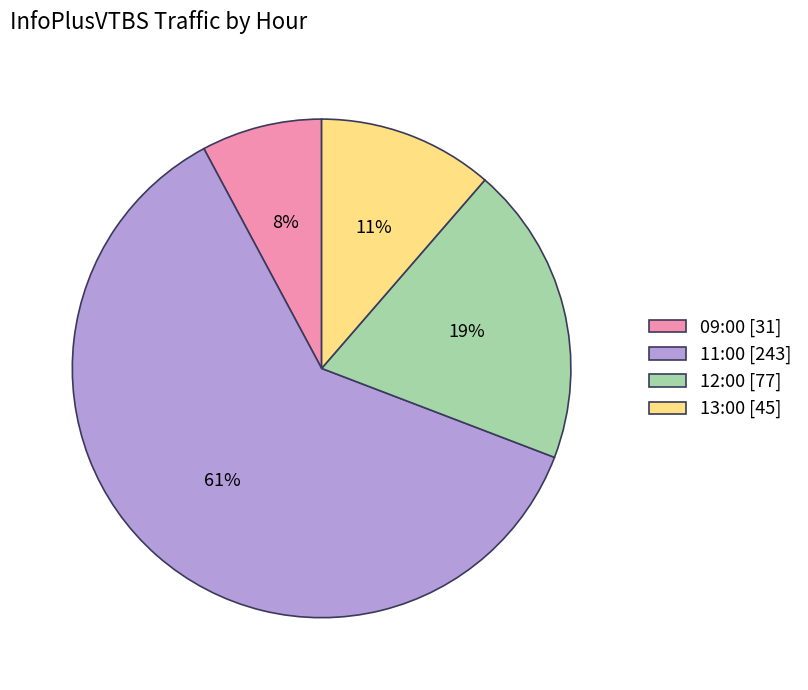

The 13:00 slice represents 1% of the pie. True or false?

False